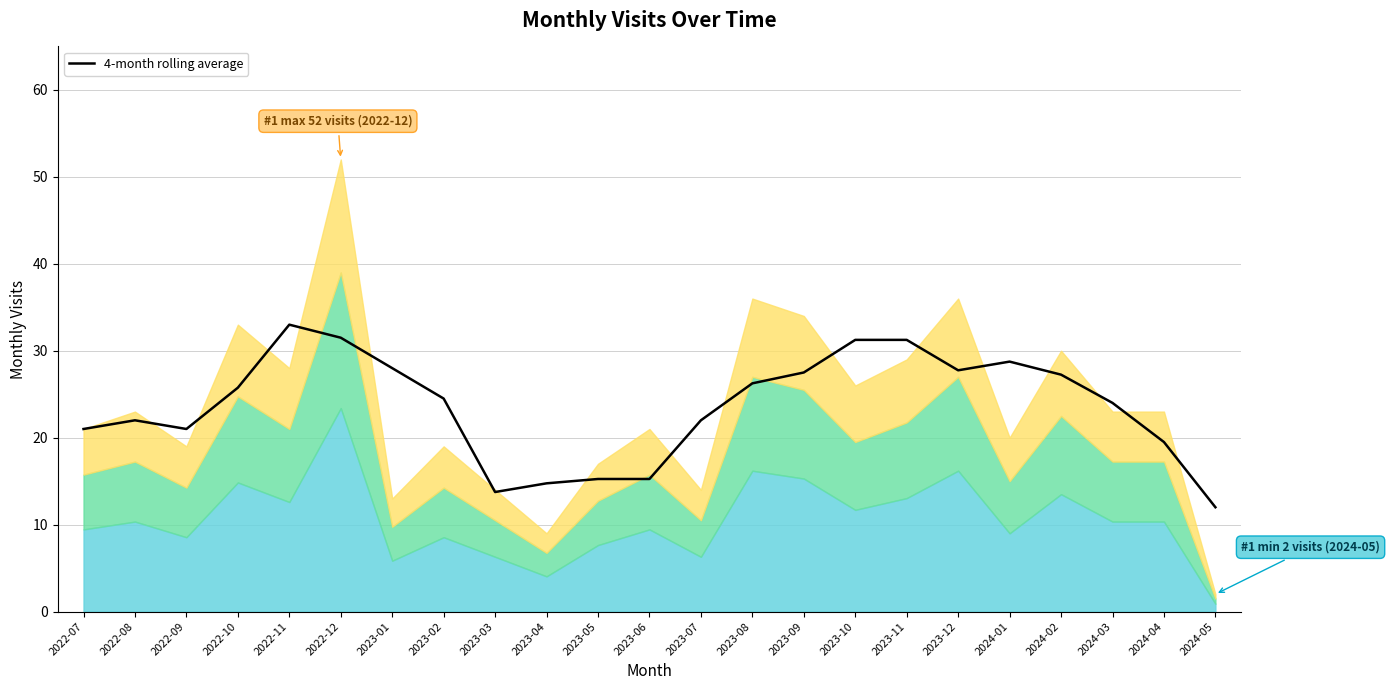

What position from the left is 2023-12?

18